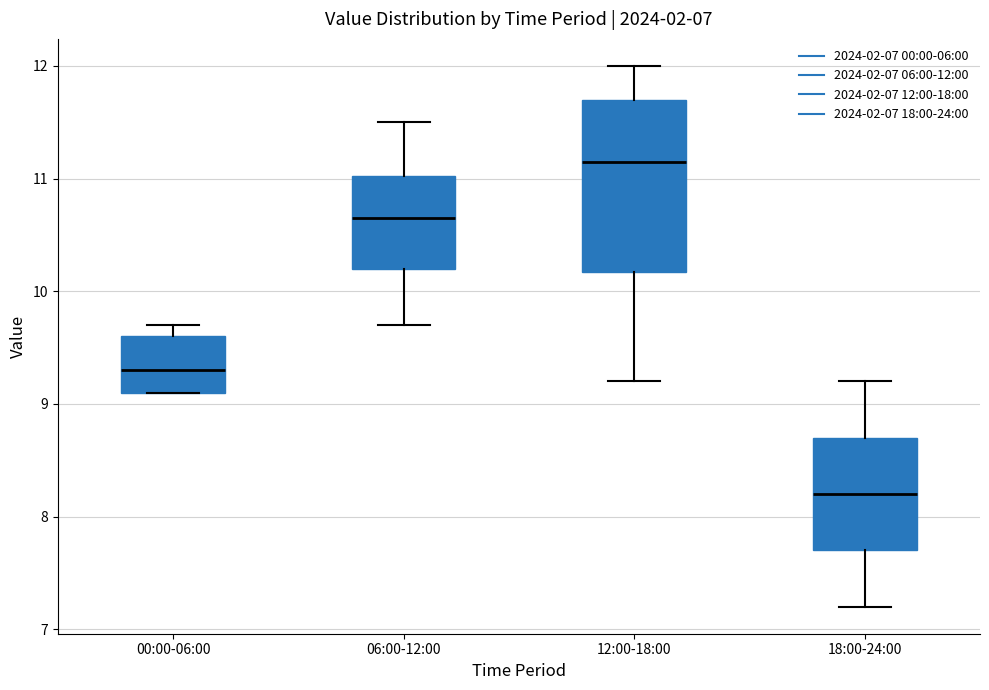

Where is the lower edge of the box for 18:00-24:00 on the y-axis? The values are not printed on the chart, so give them approximately, as read against the axis.

7.7